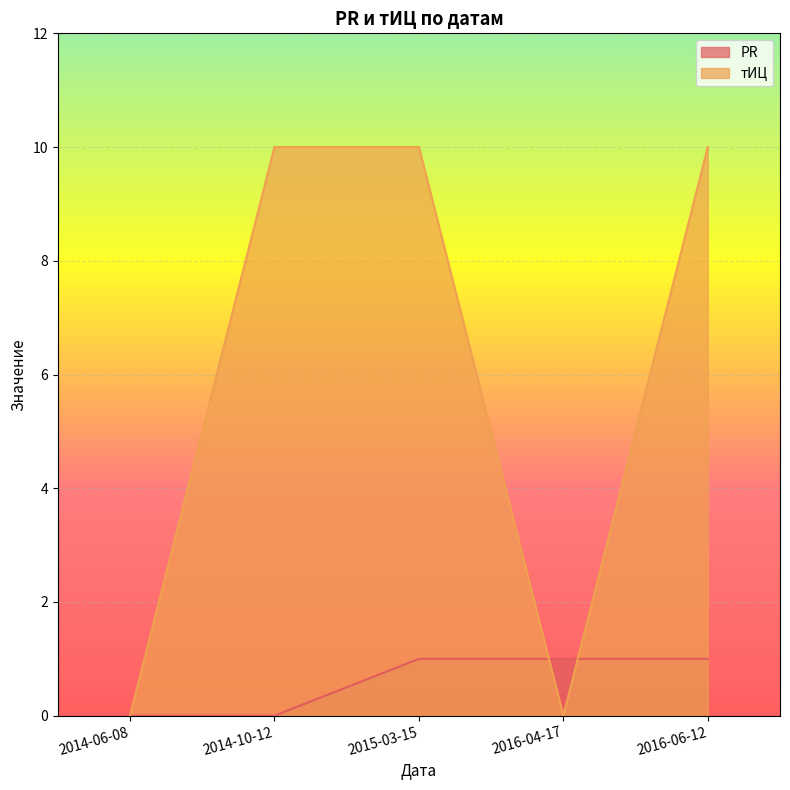

What is the spread (max minus min) of values at 2016-06-12?

9